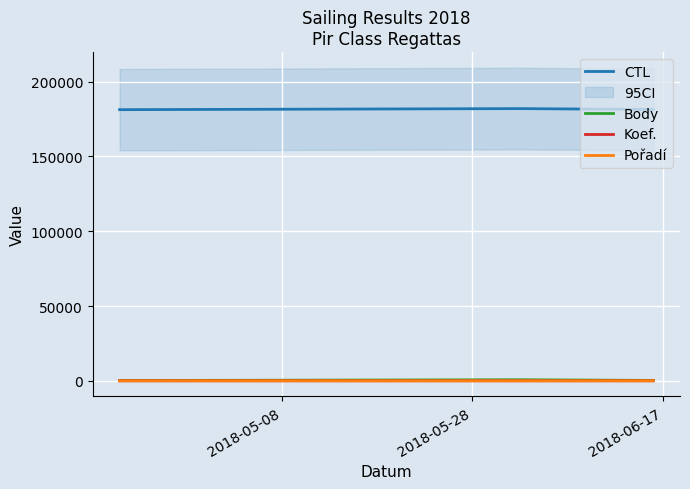

How many values in the Body series exceed 272?

1